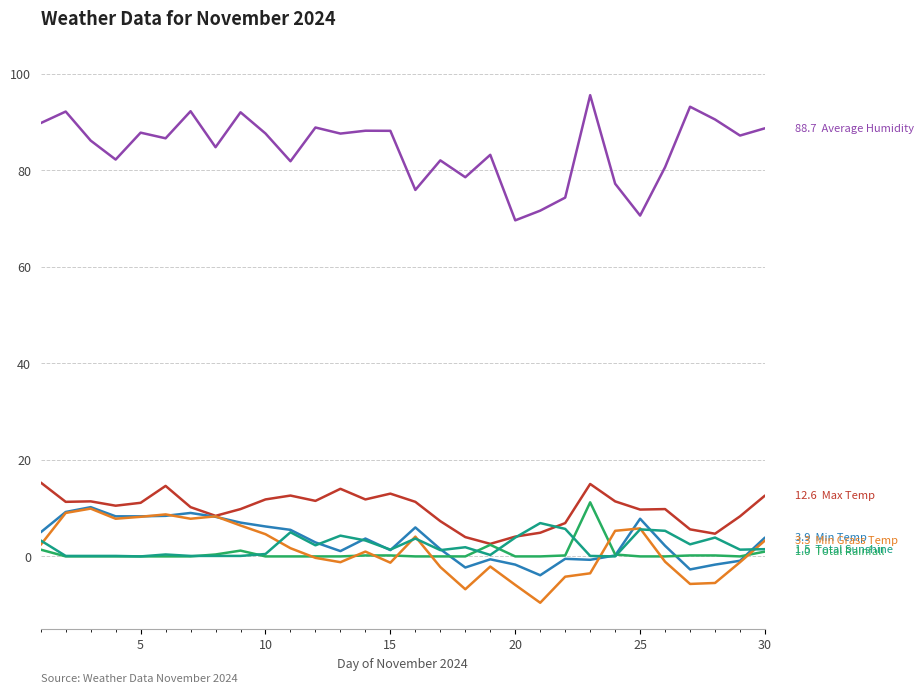

What is the minimum value shown in the chart?

-9.6